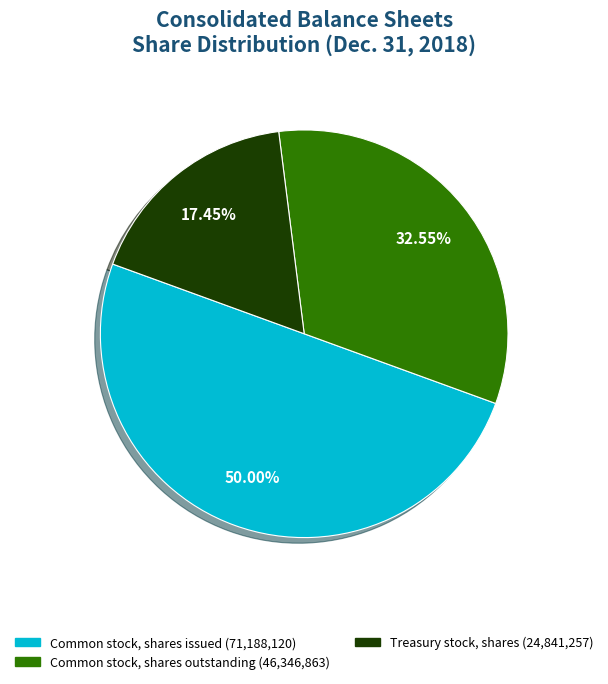

Which has a higher value, Common stock, shares outstanding or Treasury stock, shares?

Common stock, shares outstanding